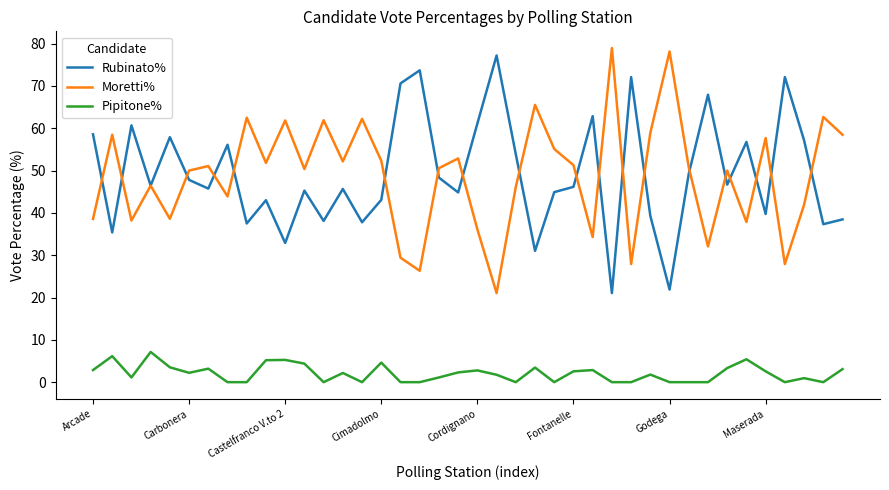

True or false: Pipitone% and Rubinato% intersect in this chart.

False